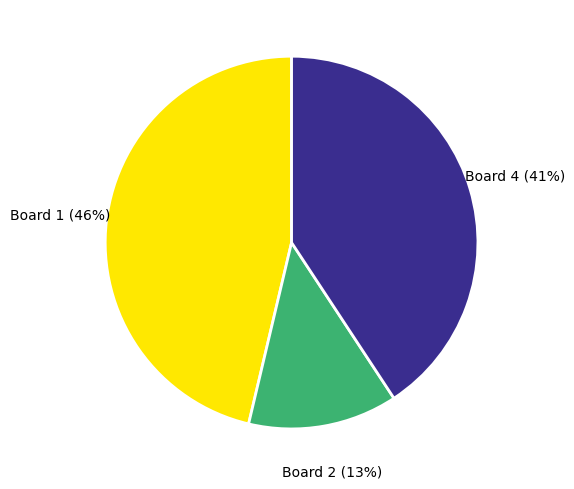

Which slice is the largest?

Board 1